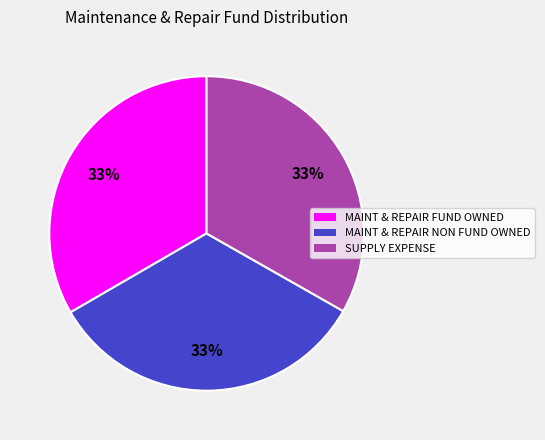

To the nearest percent, what is the combined percentage of MAINT & REPAIR NON FUND OWNED and SUPPLY EXPENSE?

67%